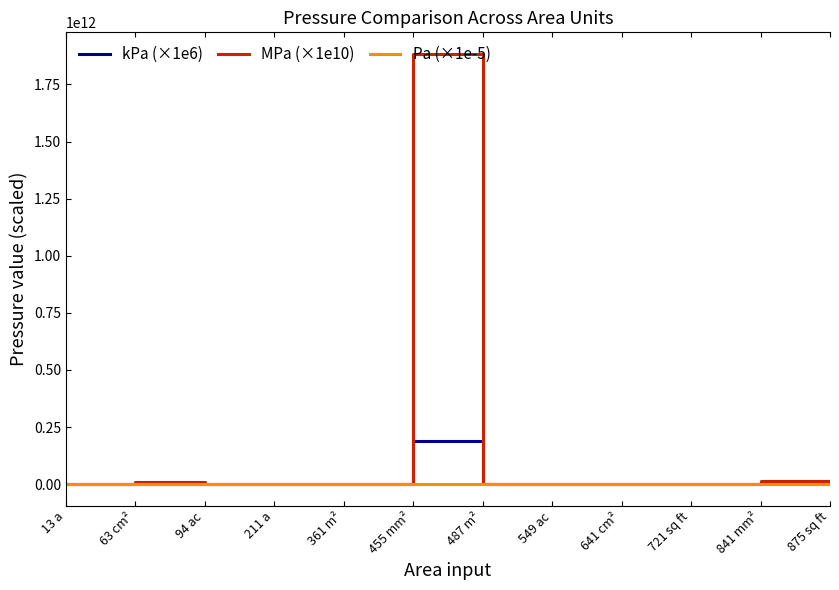

Which series has the largest total across all categories?

MPa (×1e10)